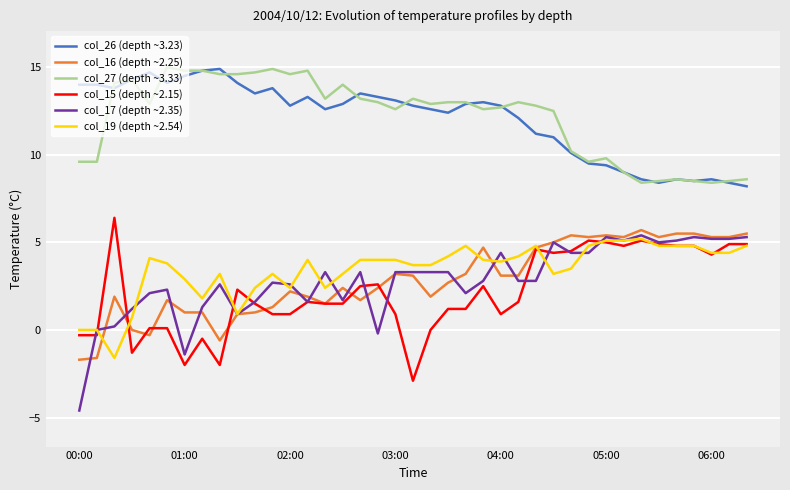

What is the lowest value of the col_15 (depth ~2.15) series?

-2.9